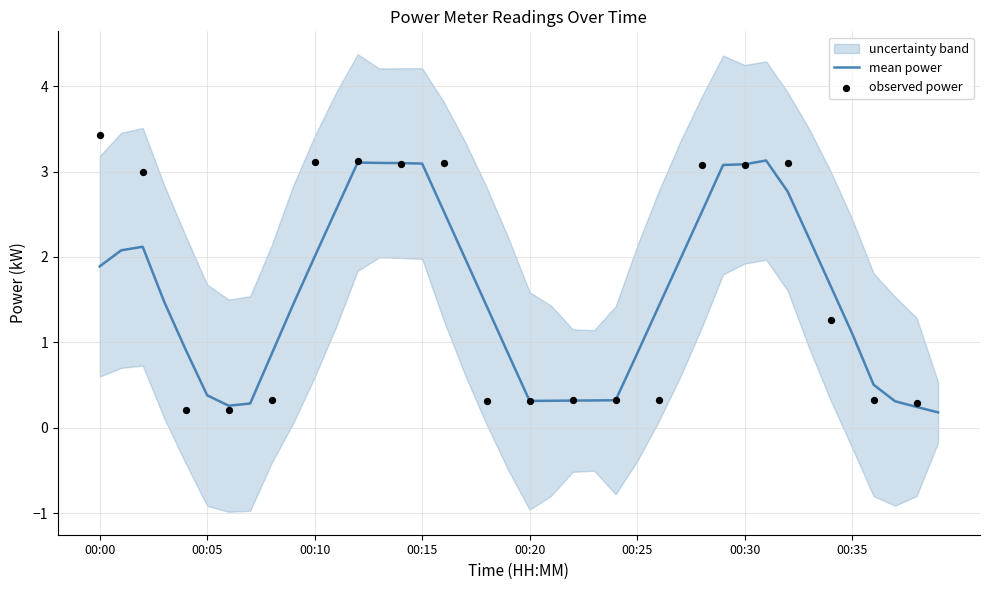

Where does the mean power series first go above 1?

00:00